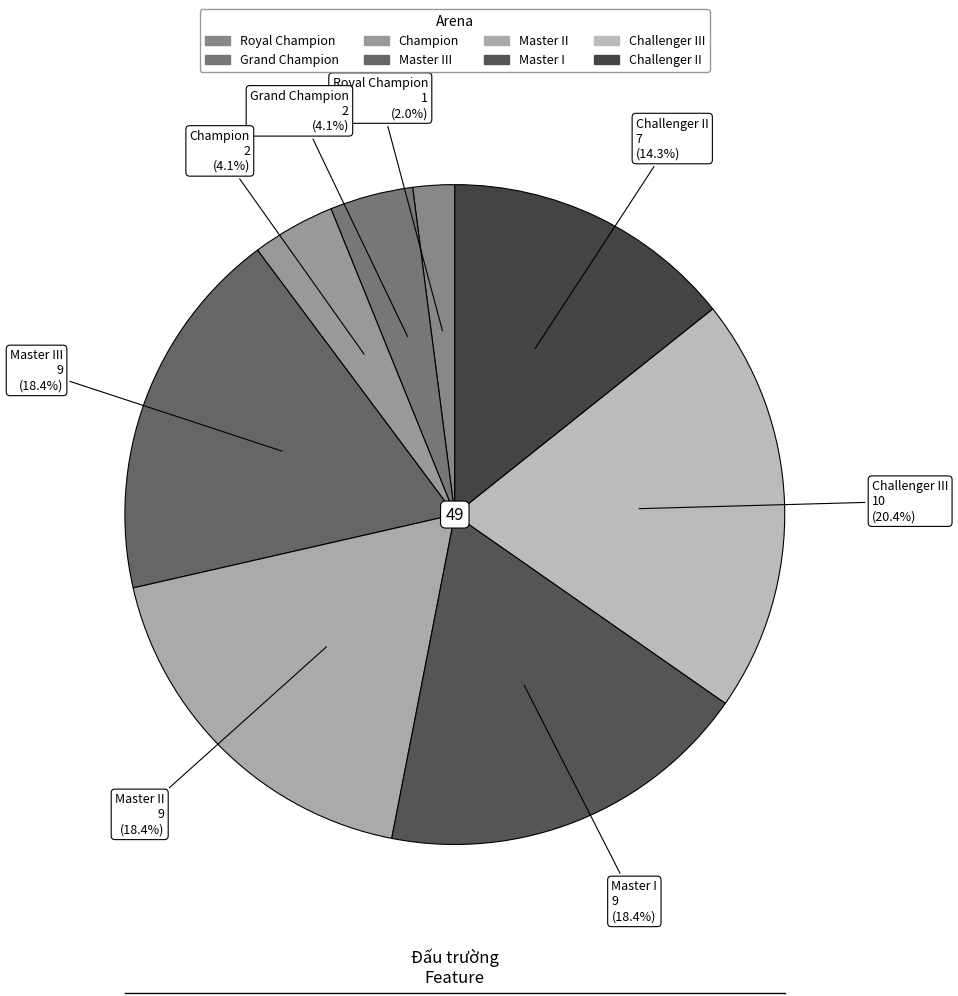

How many slices are in this pie chart?

8